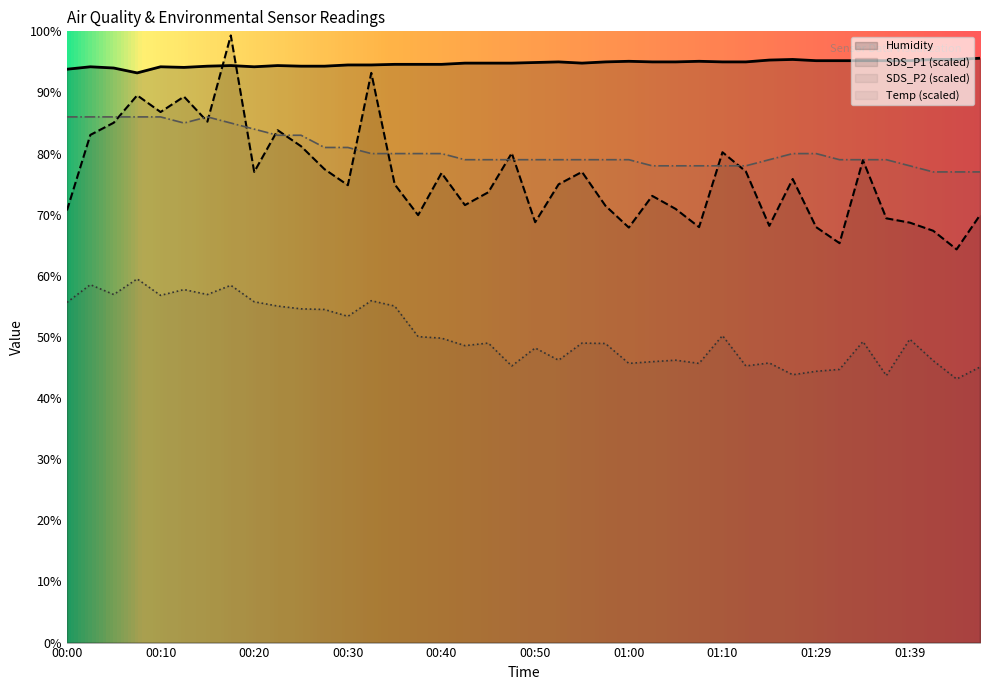

True or false: SDS_P1 has more than 1 interior local peaks.

True